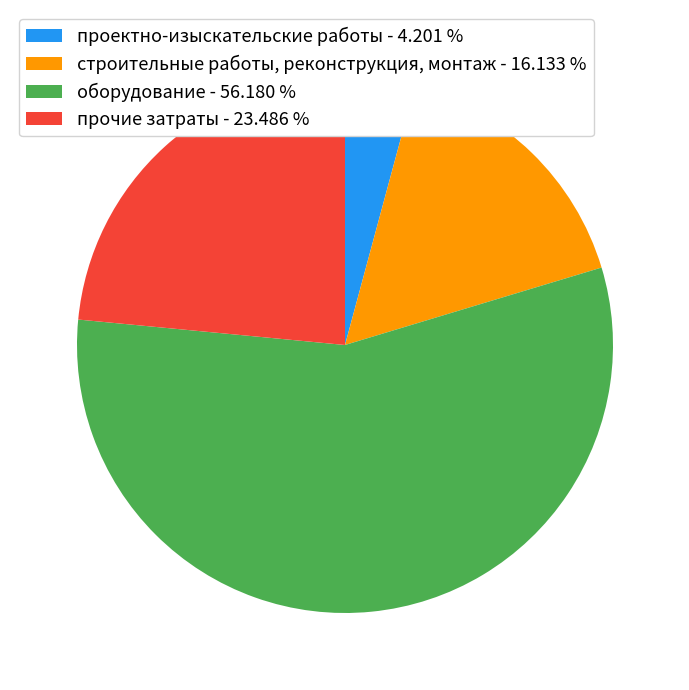

Is the sum of проектно-изыскательские работы - 4.201 % and оборудование - 56.180 % greater than half?

Yes